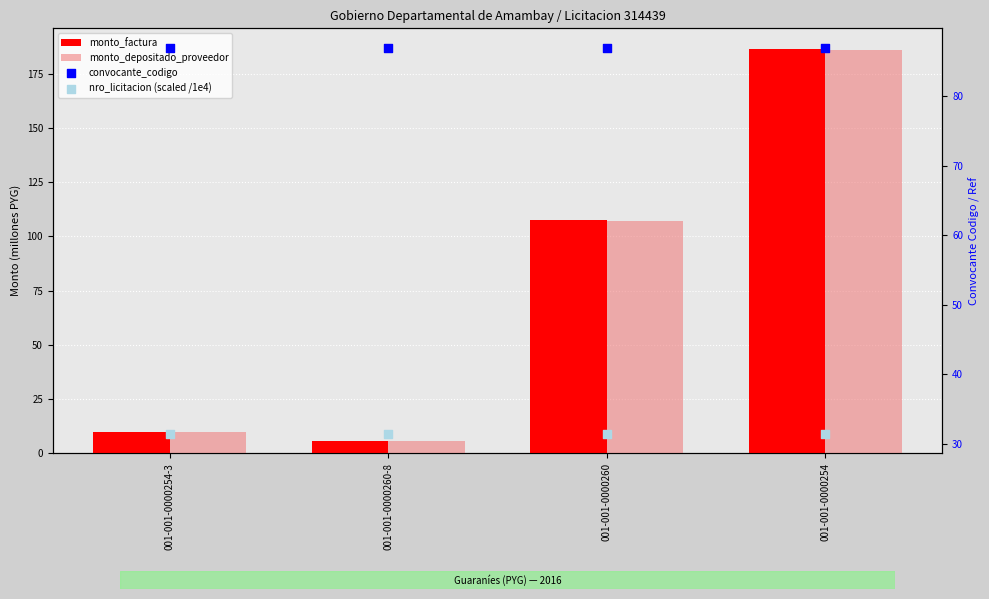

What are all the series names shown in the legend?

monto_factura, monto_depositado_proveedor, convocante_codigo, nro_licitacion (scaled /1e4)